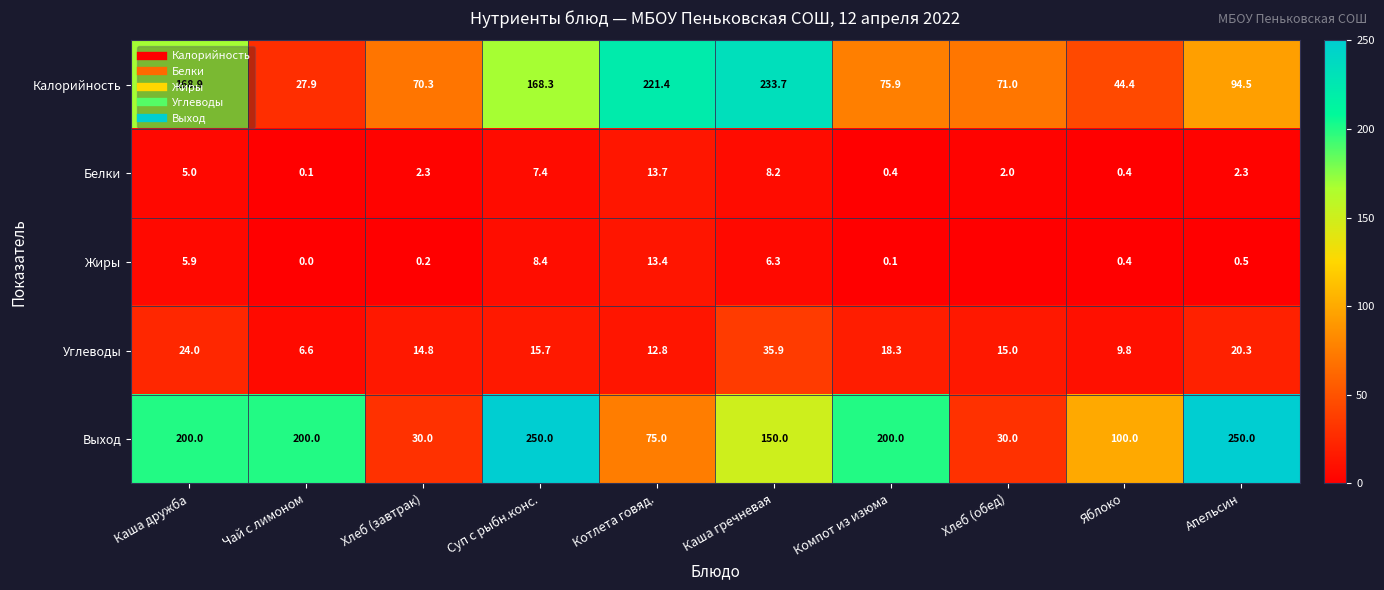

How many values in the Калорийность series exceed 94?

5